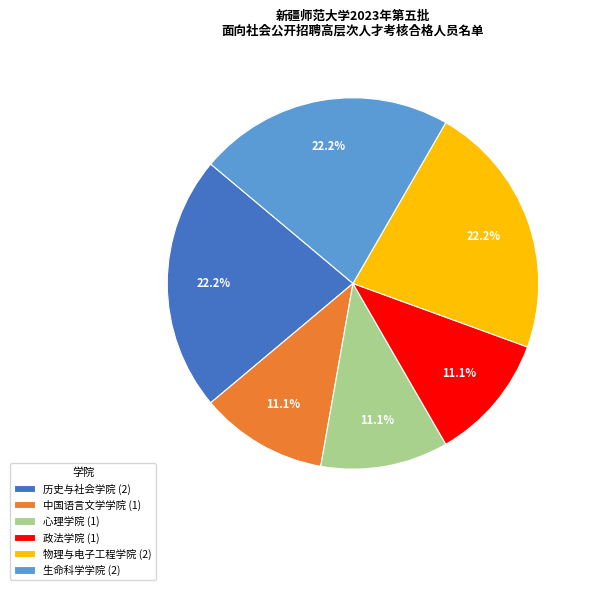

The 中国语言文学学院 slice represents 24% of the pie. True or false?

False